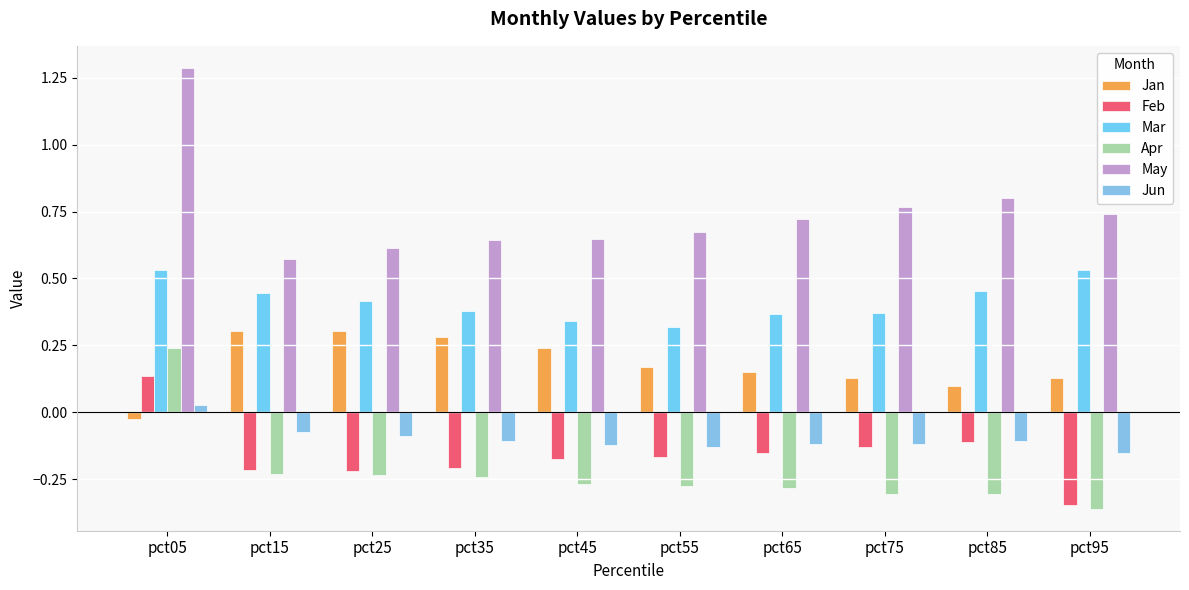

What is the total value across all series at pct35?

0.7